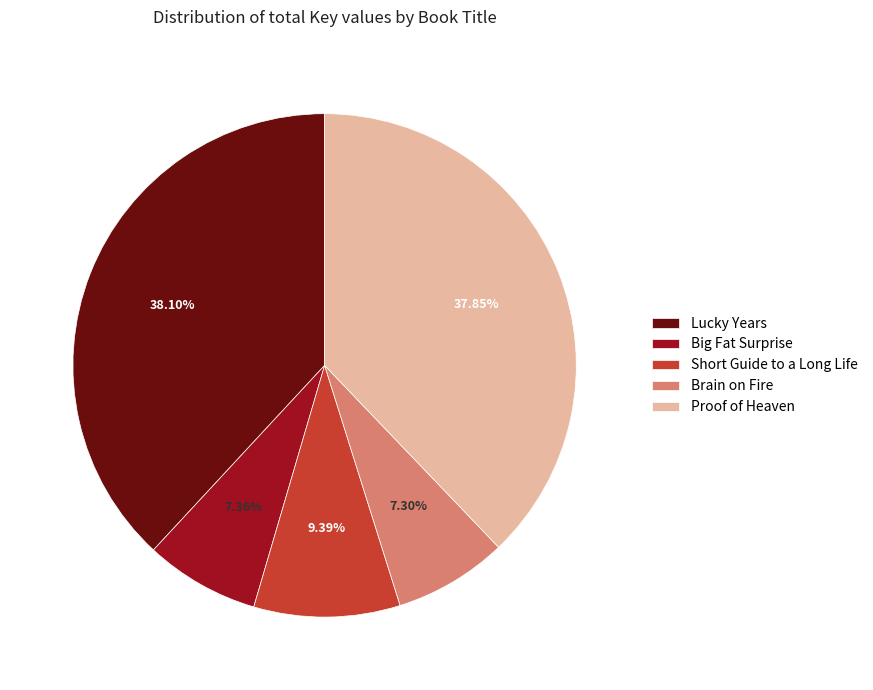

How many segments does this pie chart have?

5